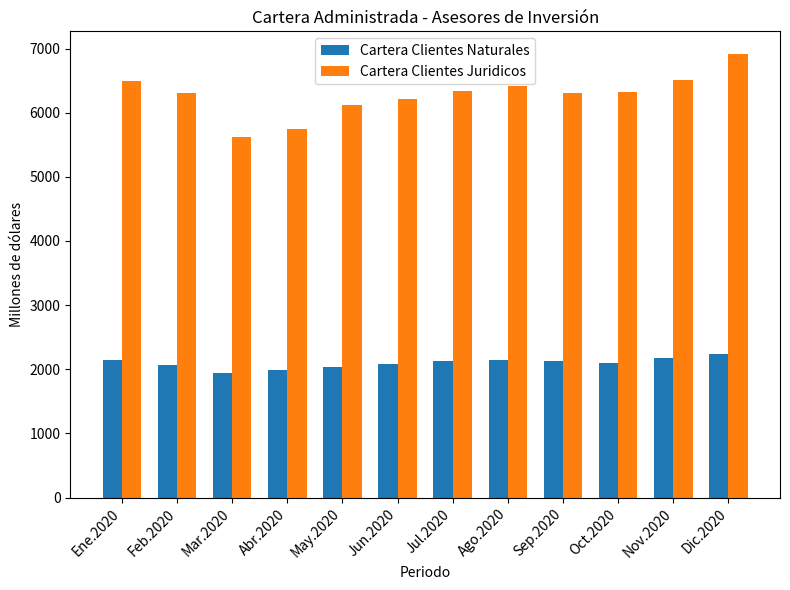

What is the average value of the Cartera Clientes Naturales series?

2098